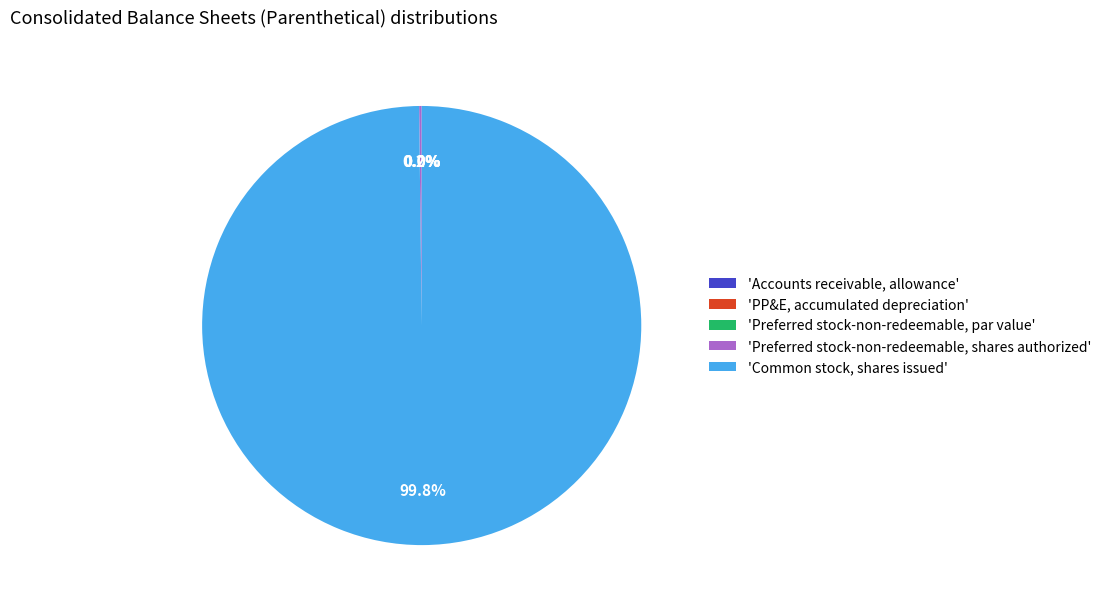

Does any single category account for the majority?

Yes